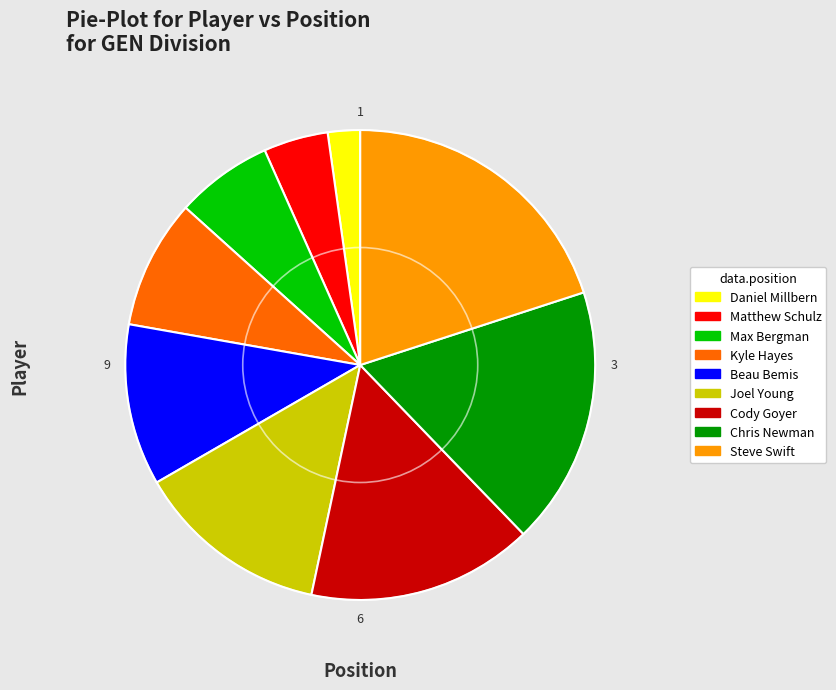

Do Beau Bemis and Joel Young together represent more than half of the pie?

No